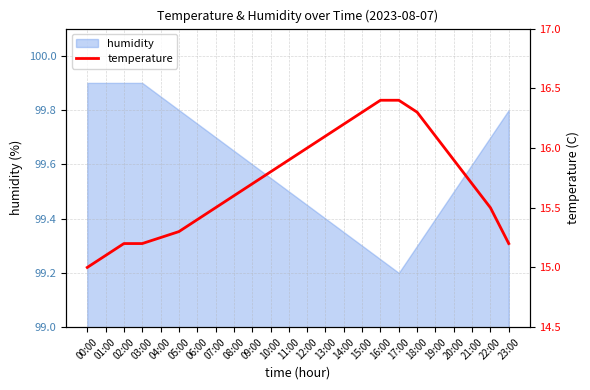

What is the maximum value shown in the chart?

16.4